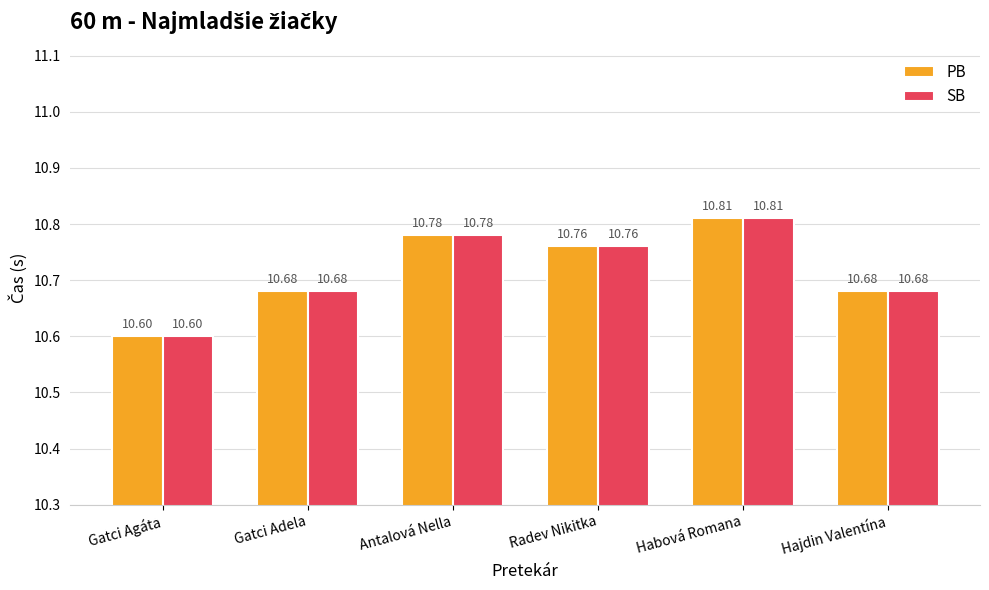

What is the label of the 5th bar from the left?

Habová Romana